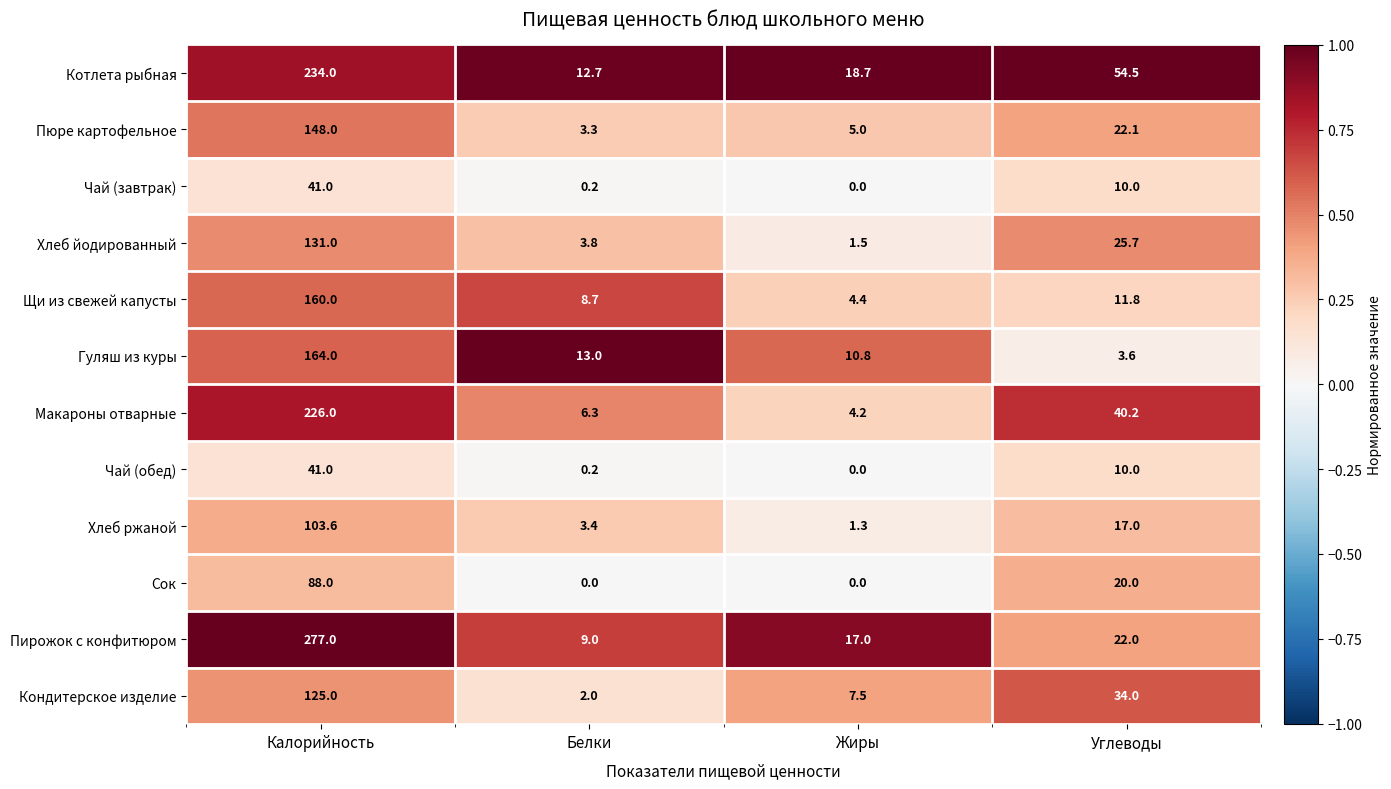

True or false: Чай (обед) has a value of -17.4 at Жиры.

False